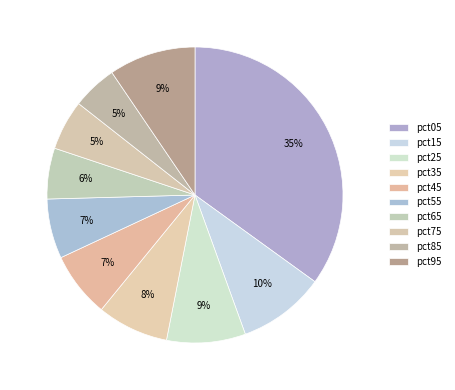

Count the number of slices in the pie.

10